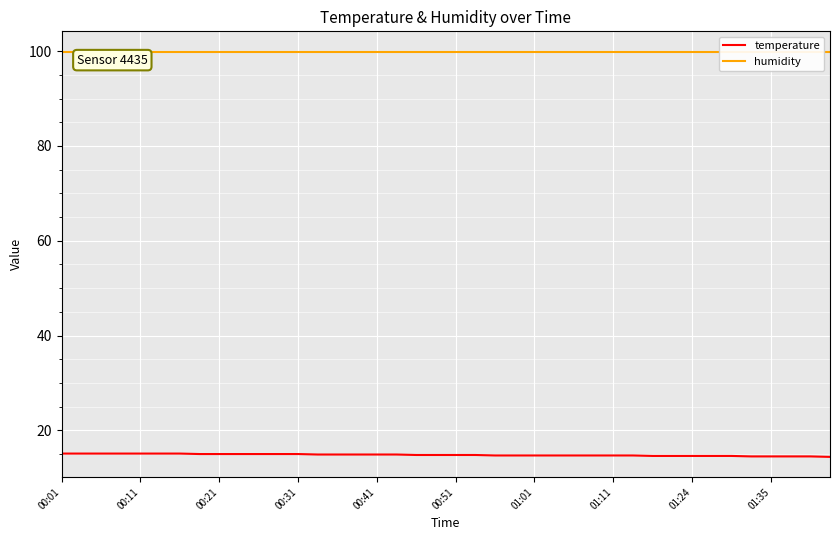

The temperature series shows 14.5 at 01:35. True or false?

True